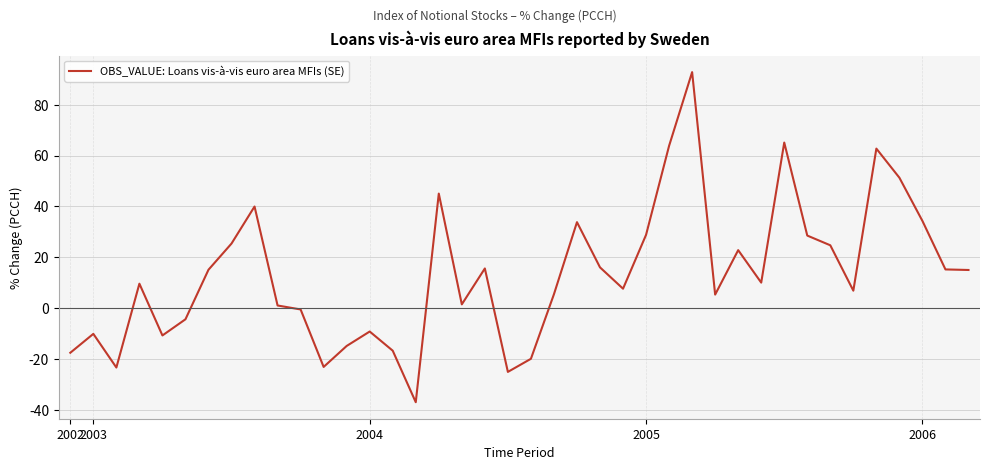

What is the smallest value displayed?

-36.9